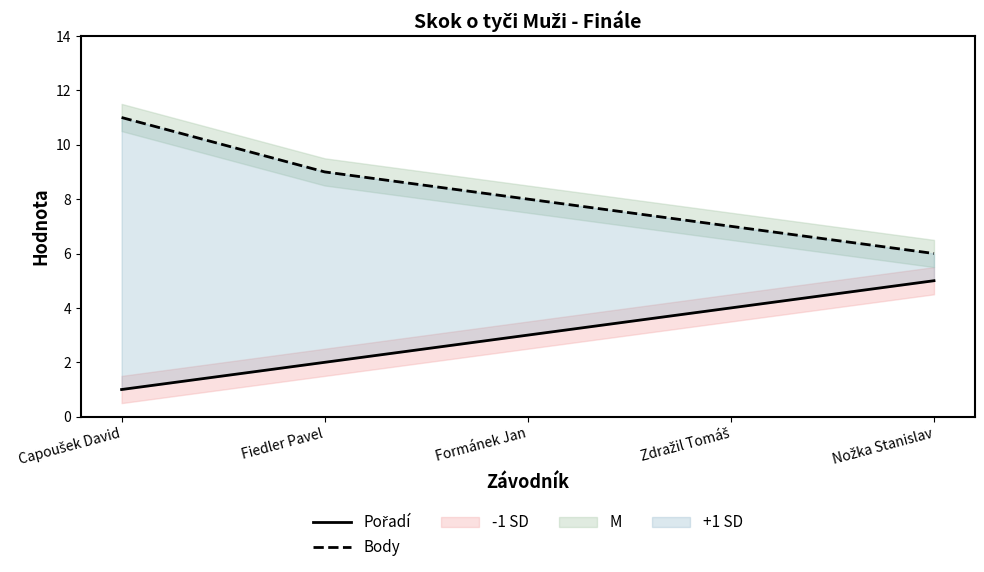

Between Fiedler Pavel and Zdražil Tomáš, which series saw the biggest shift?

Pořadí